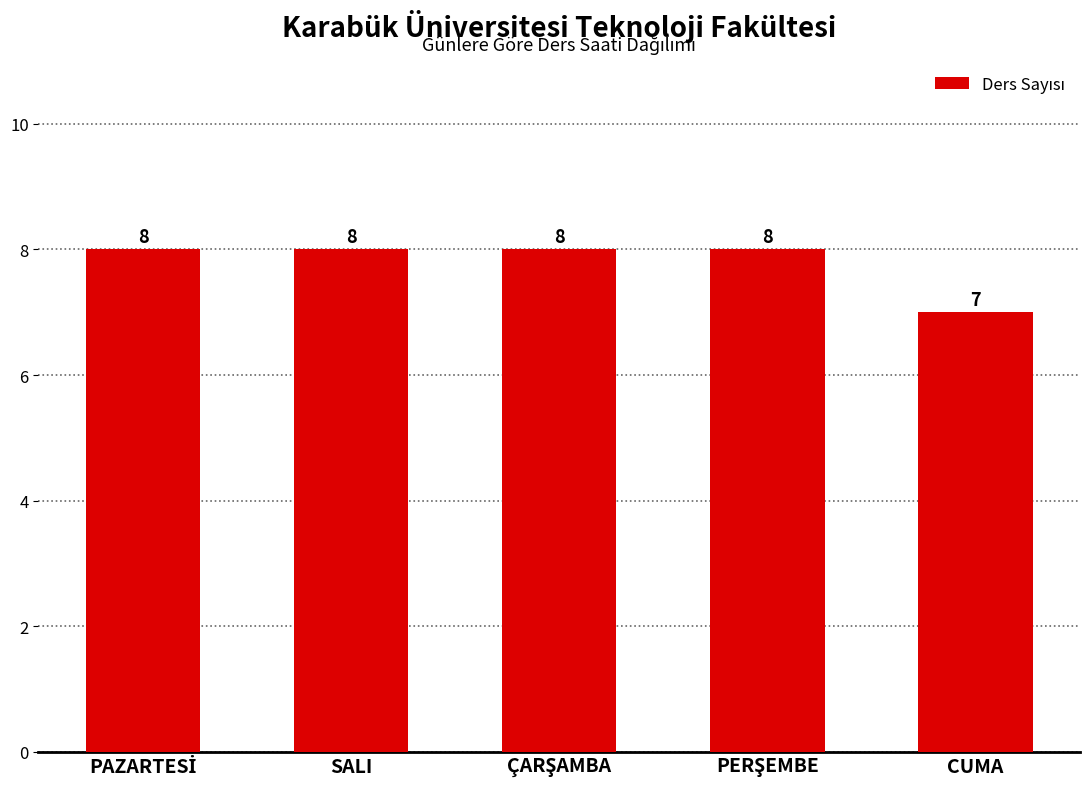

Which category has the lowest value across all series?

CUMA